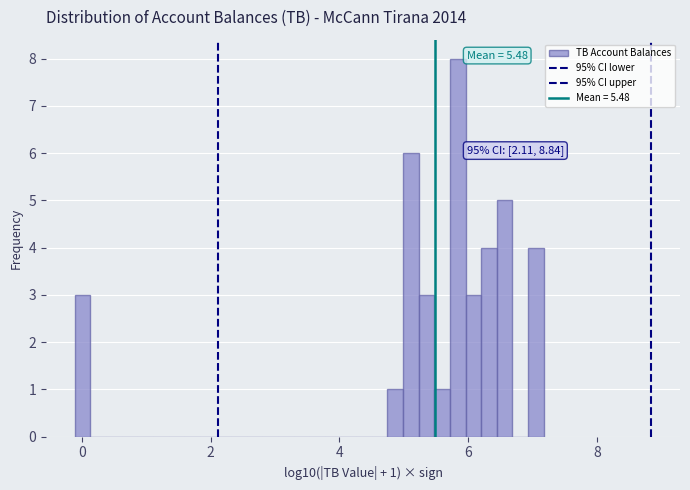

Read against the x-axis, roughly where is the centre of the tallest bar?

5.8